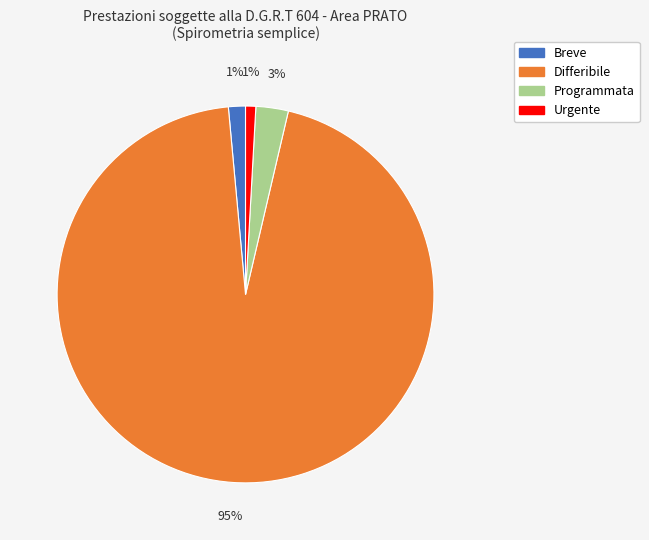

What is the largest slice in the pie chart?

Differibile